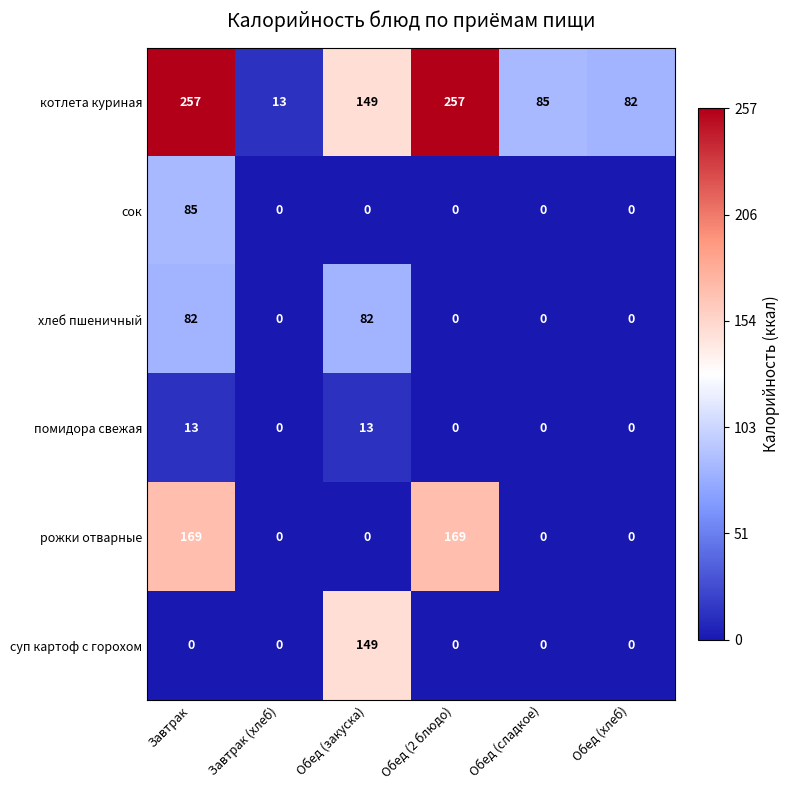

What is the total value across all series at Завтрак?

606